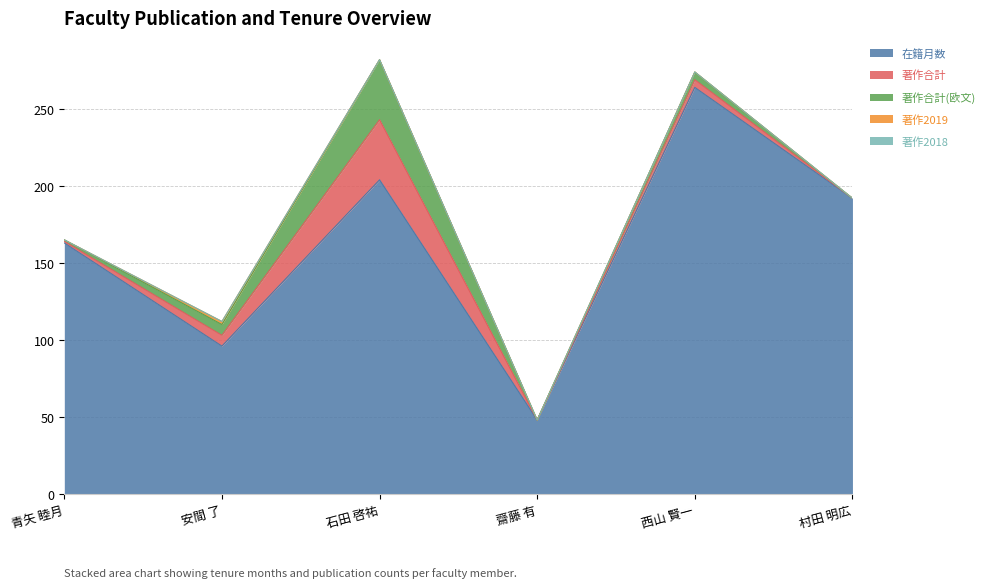

Where does the 著作合計(欧文) series first go above 5?

安間 了